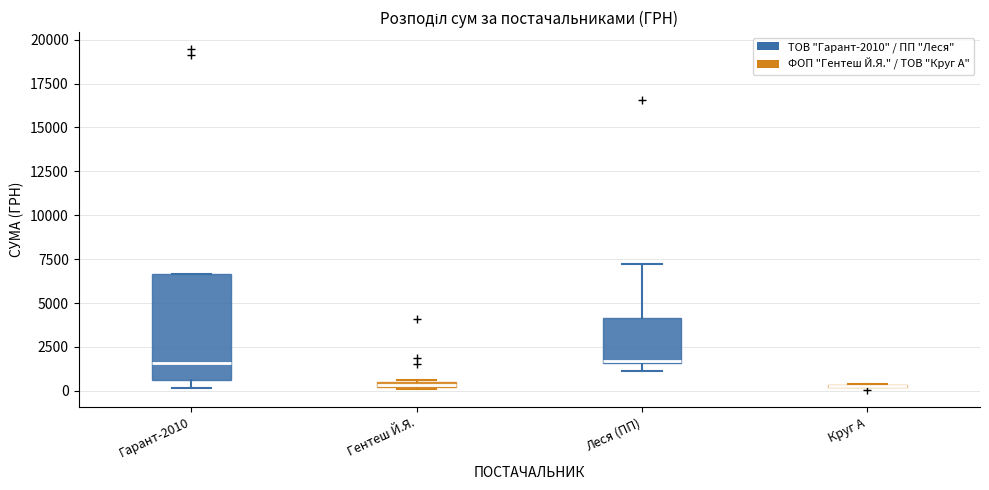

Where is the upper edge of the box for Гентеш Й.Я. on the y-axis? The values are not printed on the chart, so give them approximately, as read against the axis.

500